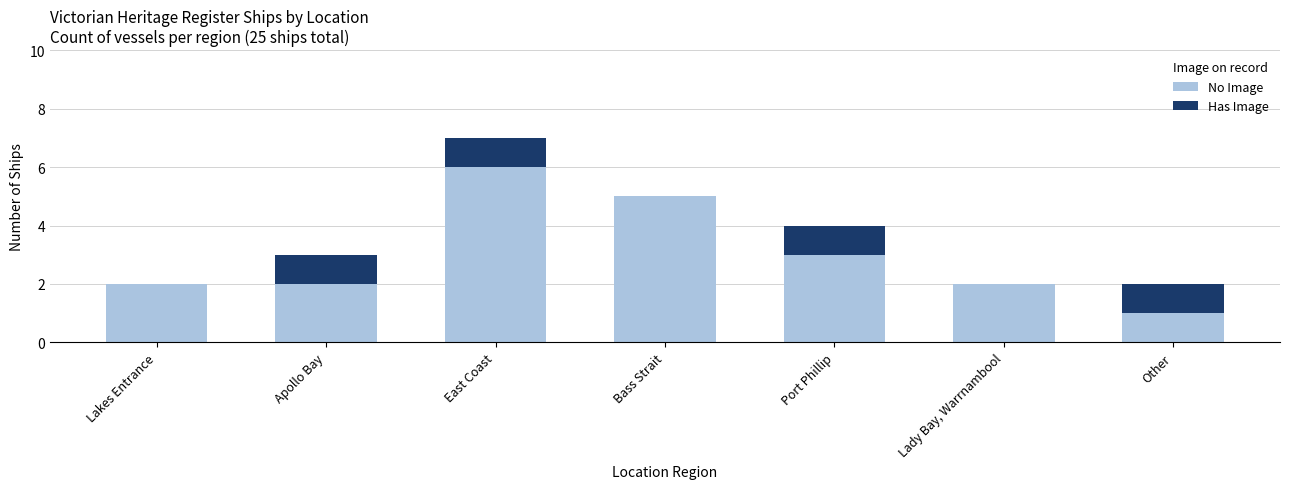

How many data points does each series have?

7